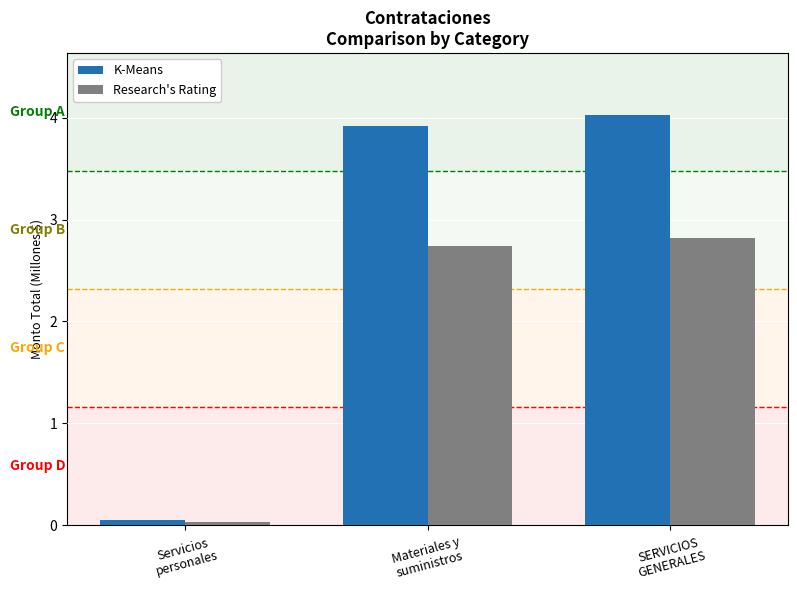

Rank the series by their average value, from highest to lowest.

K-Means, Research's Rating